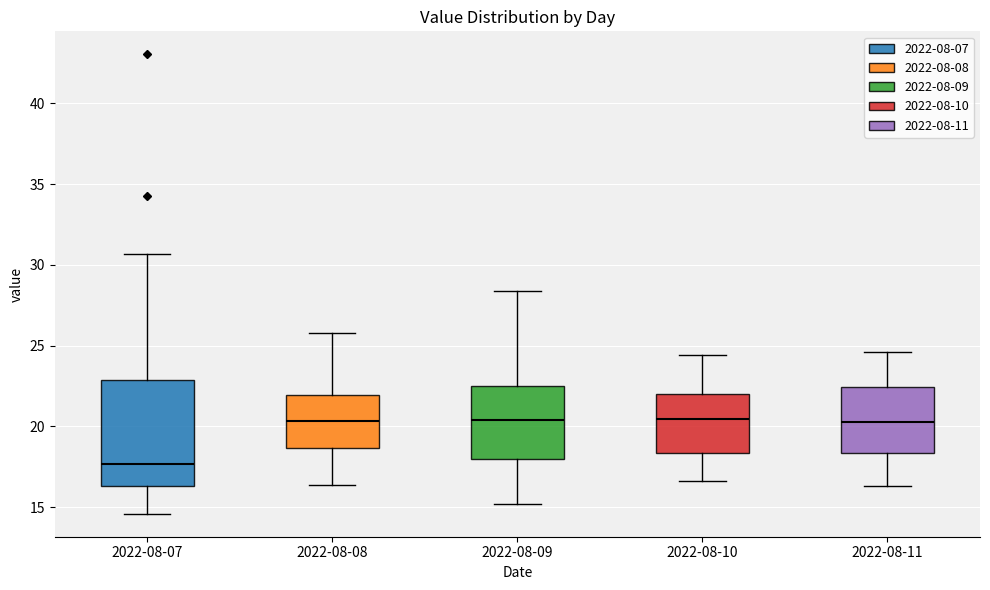

Which box has the lowest median line?

2022-08-07